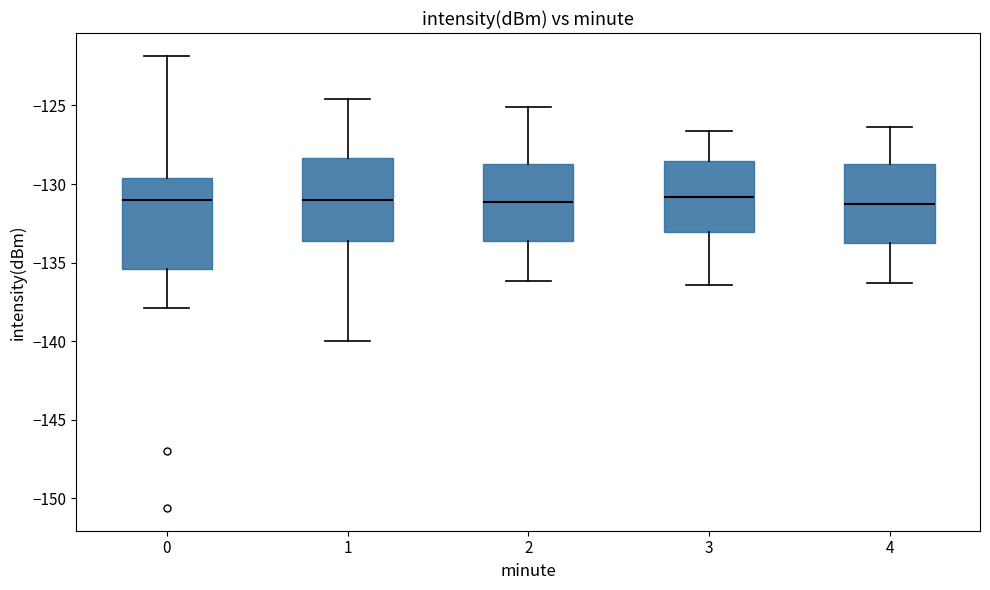

Reading left to right, transcribe this box plot: for each box, give where its median line is, the range the box spans, and where its two whiskers end, as read against the y-axis. The values are not printed on the chart, so give them approximately, as read against the axis.

0: median -131.0, box -135.5 to -129.5, whiskers -138.0 to -122.0
1: median -131.0, box -133.5 to -128.5, whiskers -140.0 to -124.5
2: median -131.0, box -133.5 to -128.5, whiskers -136.0 to -125.0
3: median -131.0, box -133.0 to -128.5, whiskers -136.5 to -126.5
4: median -131.0, box -133.5 to -128.5, whiskers -136.5 to -126.5